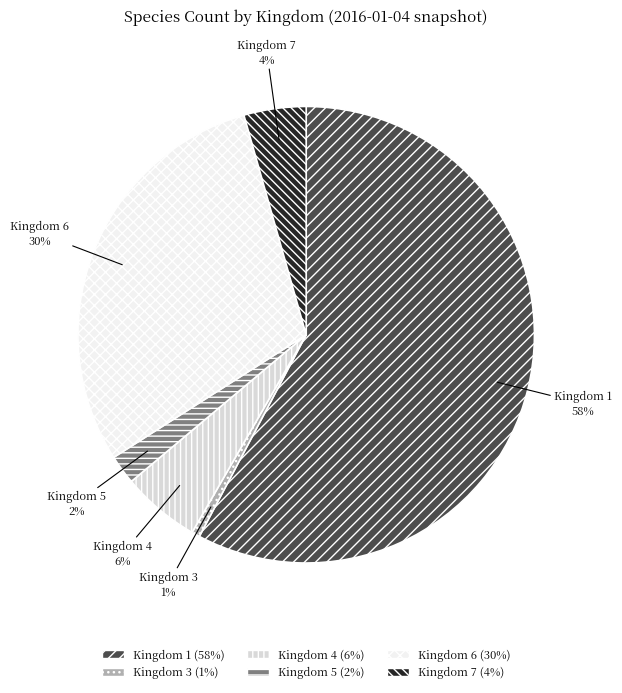

To the nearest percent, what is the average slice percentage?

17%